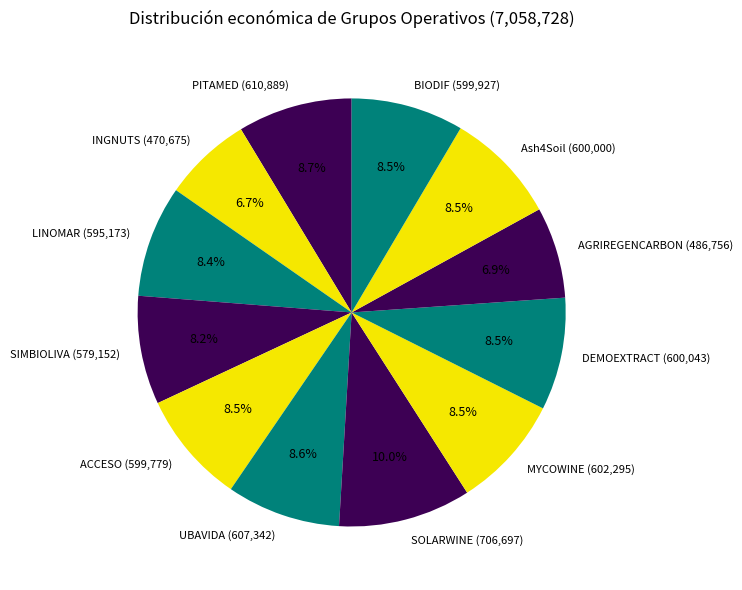

What is the total percentage of PITAMED and SOLARWINE?

18.7%